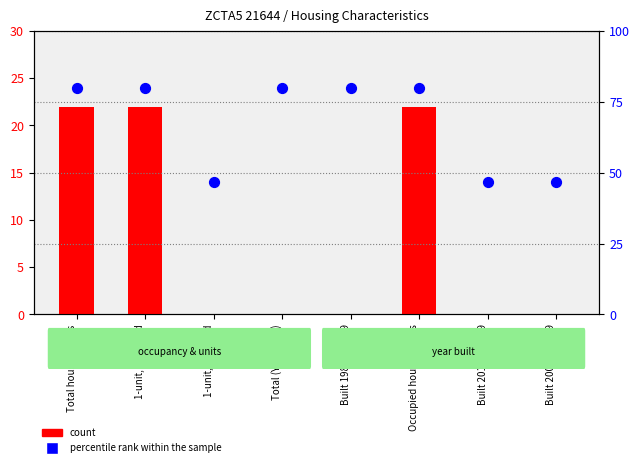

What is the total value across all series at Built 2010 to 2019?

46.7